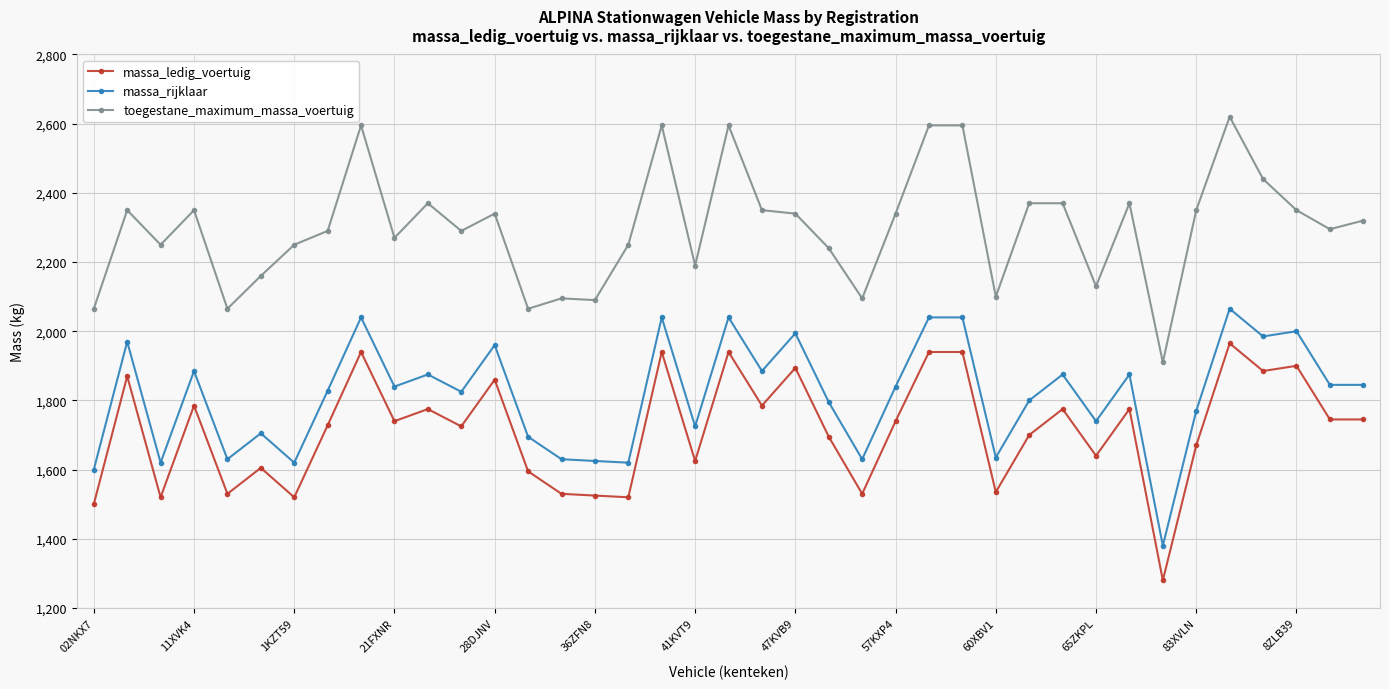

What is the value of the toegestane_maximum_massa_voertuig point at the 19th from the left?

2190